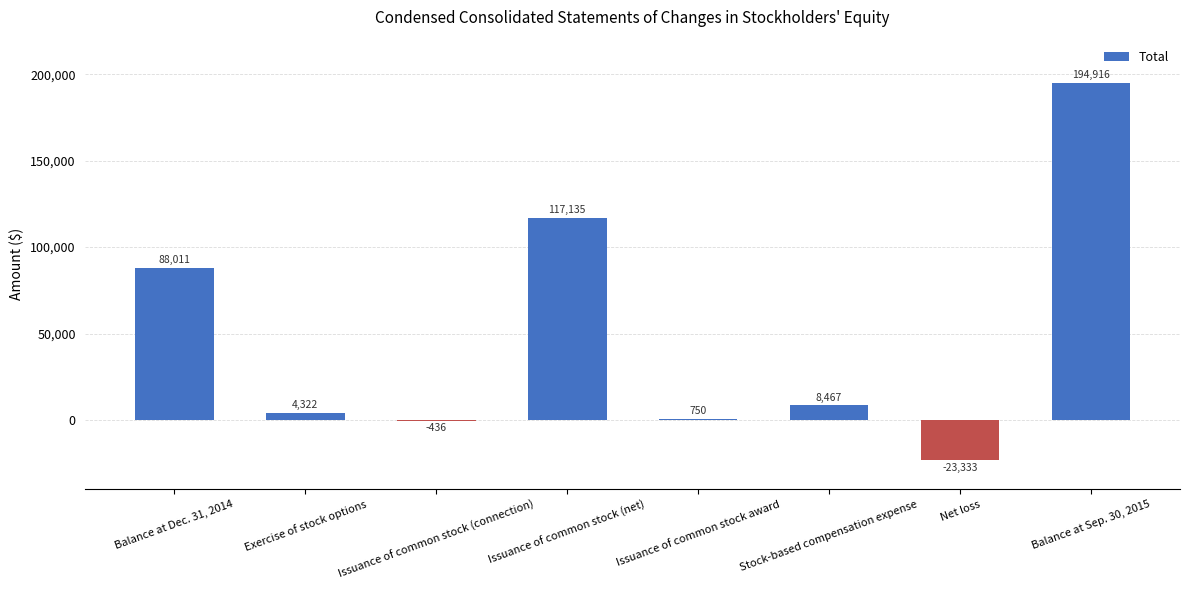

Where does the data first go above 8467?

Balance at Dec. 31, 2014